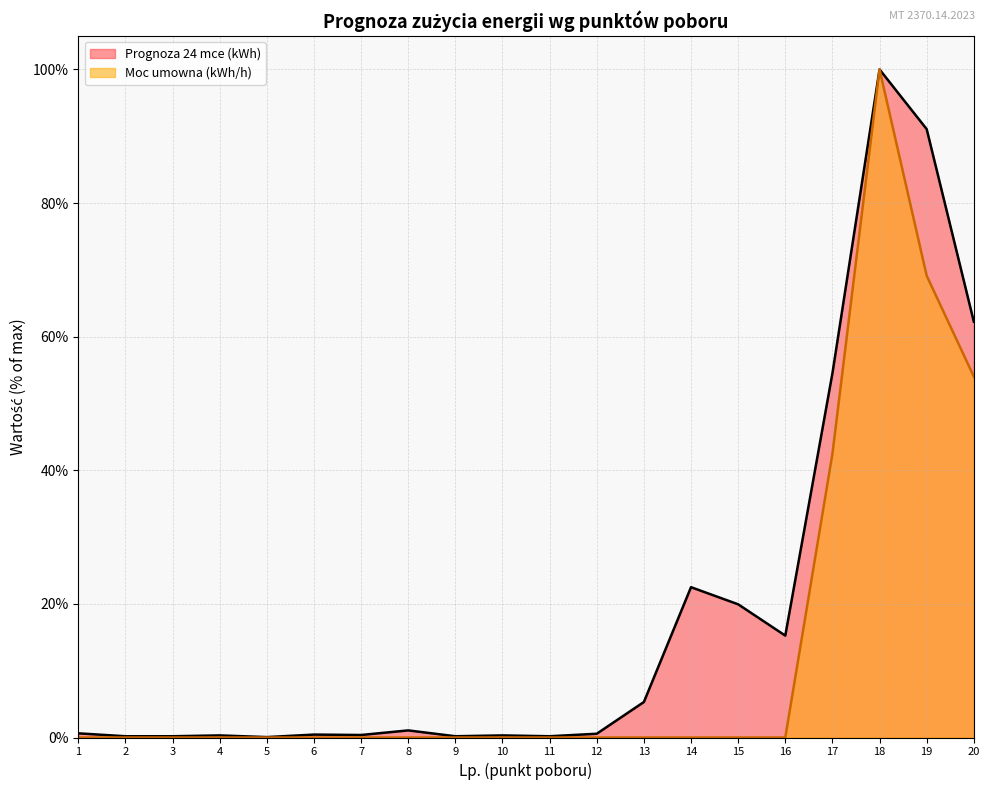

How many interior local peaks does the Moc umowna (kWh/h) series have?

1